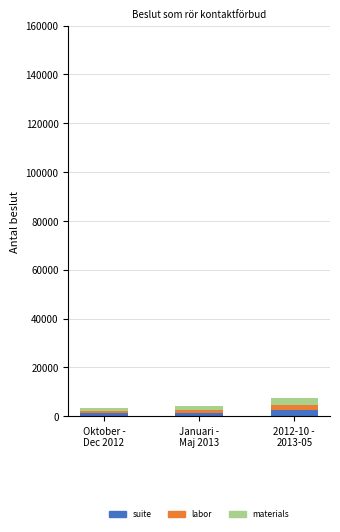

What is the sum of all suite values?

5138